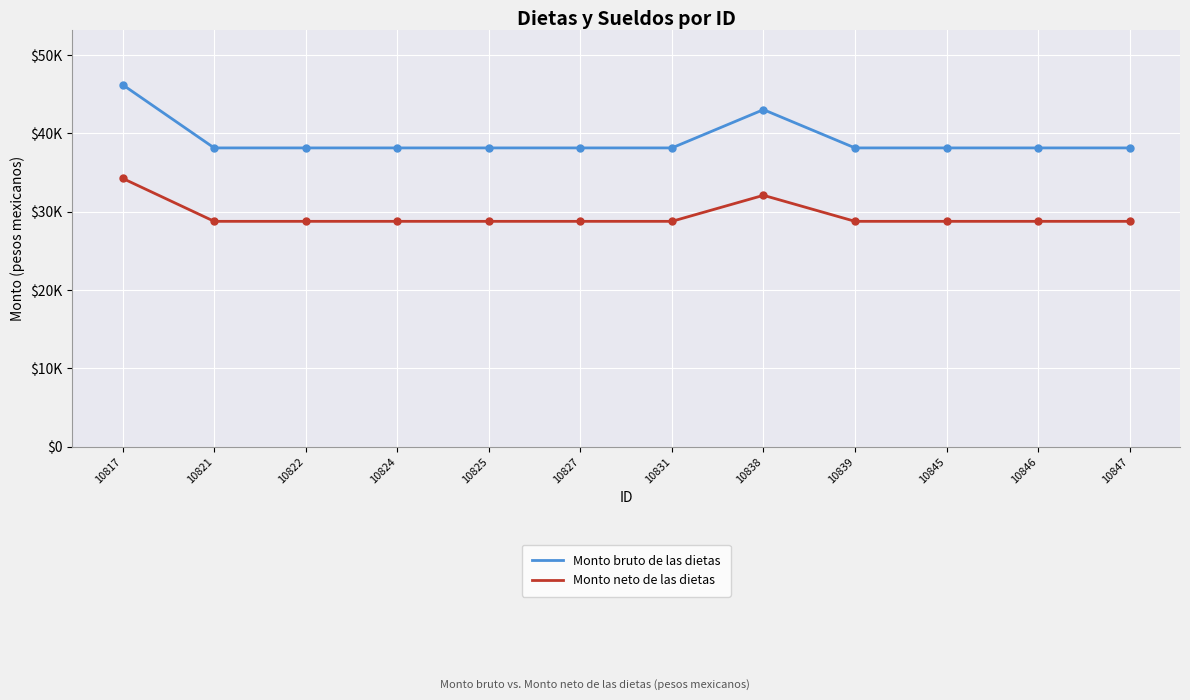

What are all the series names shown in the legend?

Monto bruto de las dietas, Monto neto de las dietas